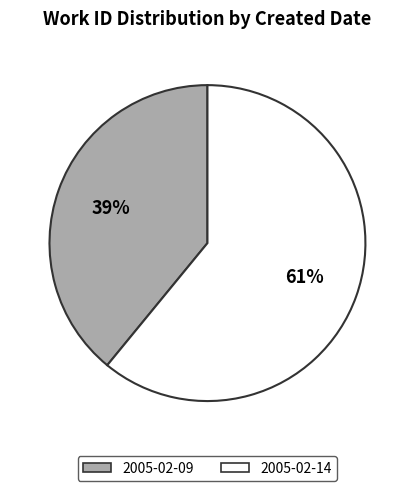

Is it true that 2005-02-14 is 61% of the pie?

True